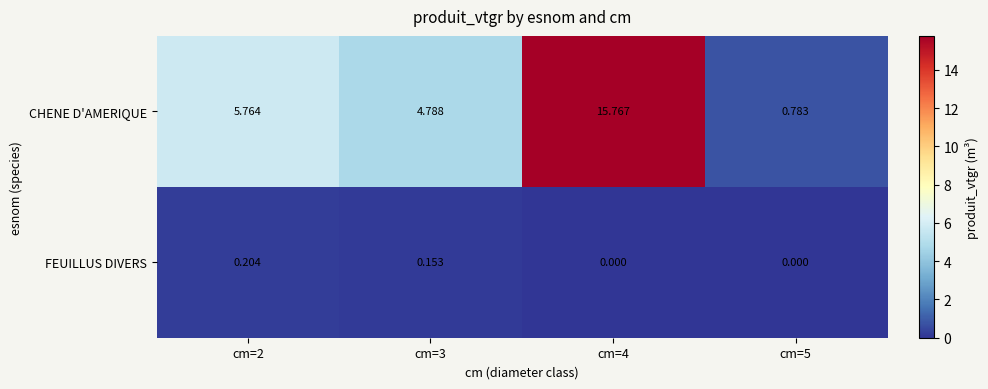

Which series has the largest total across all categories?

CHENE D'AMERIQUE